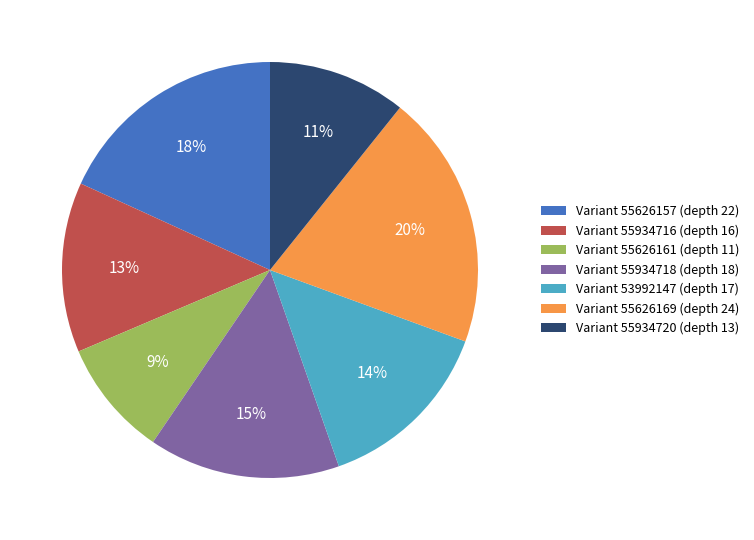

Combined, do Variant 53992147 (depth 17) and Variant 55934718 (depth 18) account for over 50%?

No